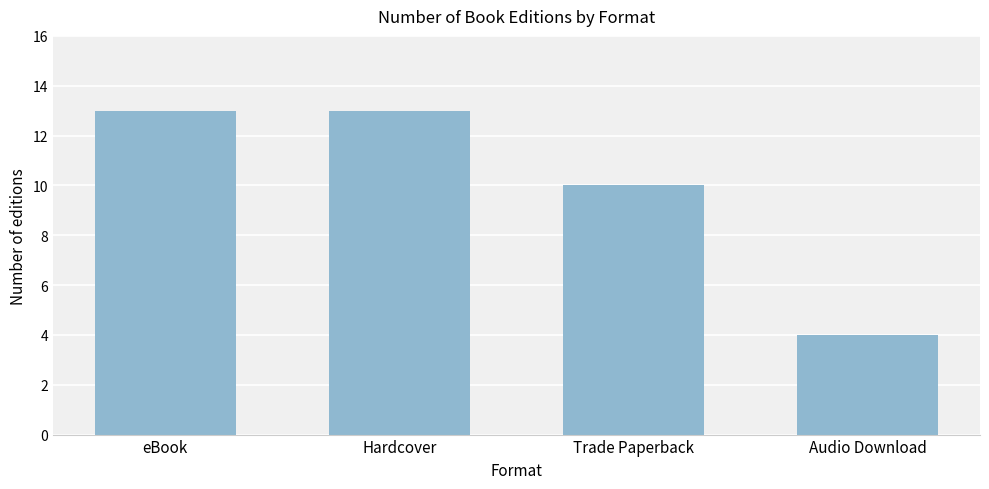

What is the change in value from Trade Paperback to Audio Download?

-6